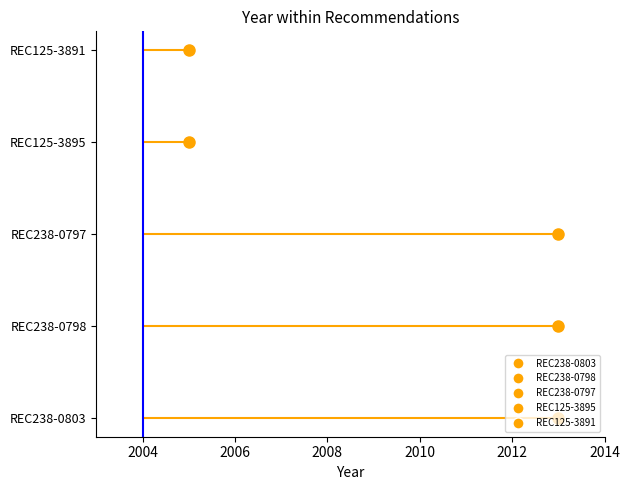

What is the greatest value displayed?

2013